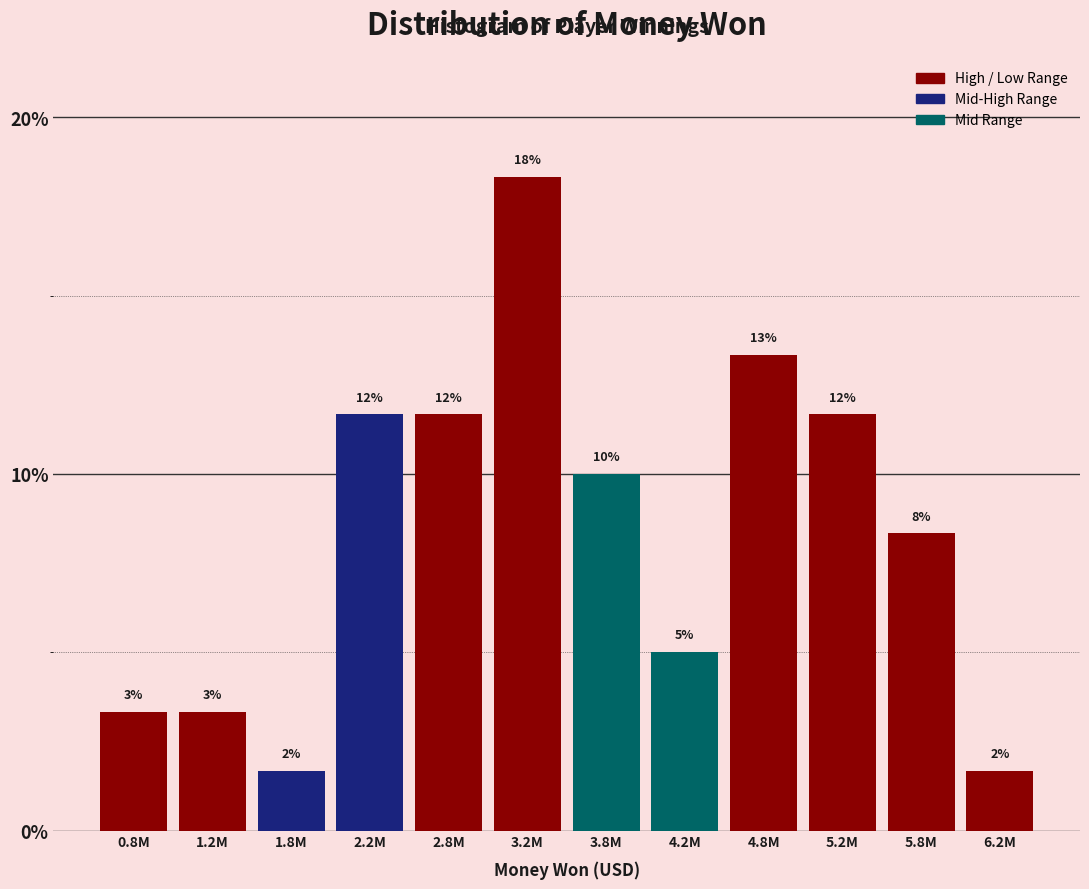

Are the bars horizontal?

No